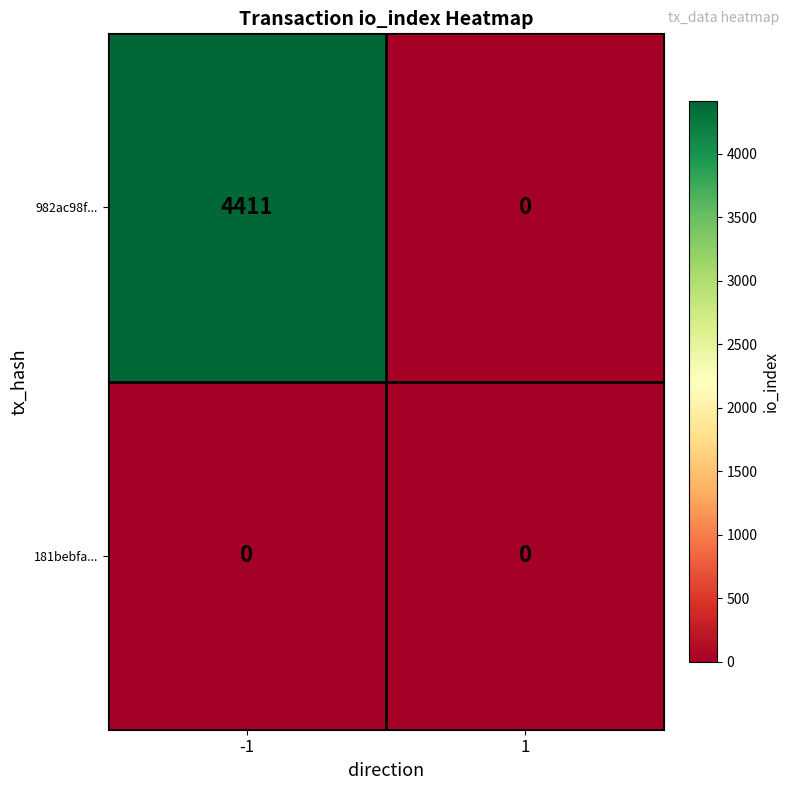

List the series in order of their peak value, highest first.

982ac98f..., 181bebfa...